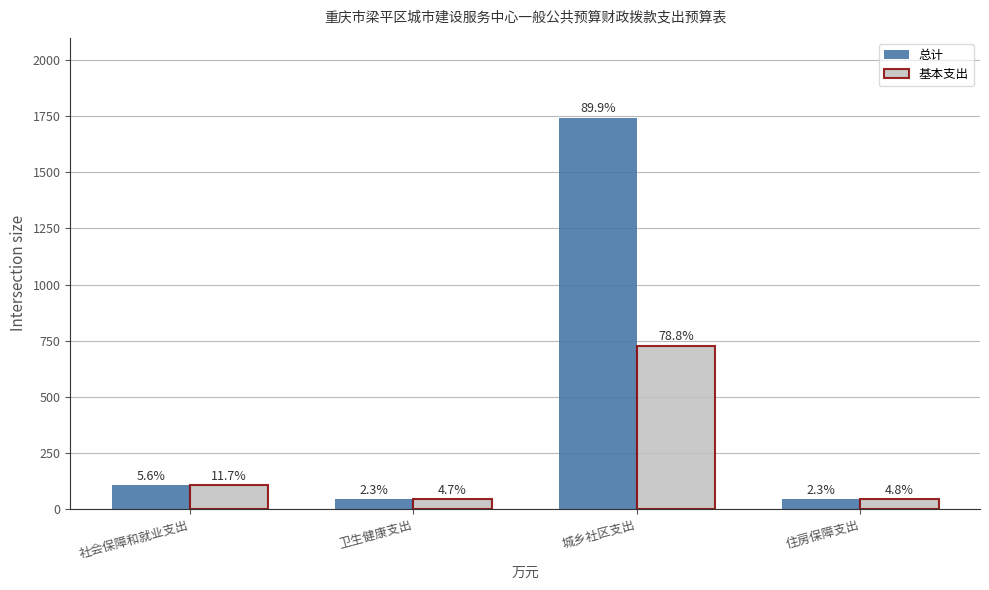

What are all the series names shown in the legend?

总计, 基本支出